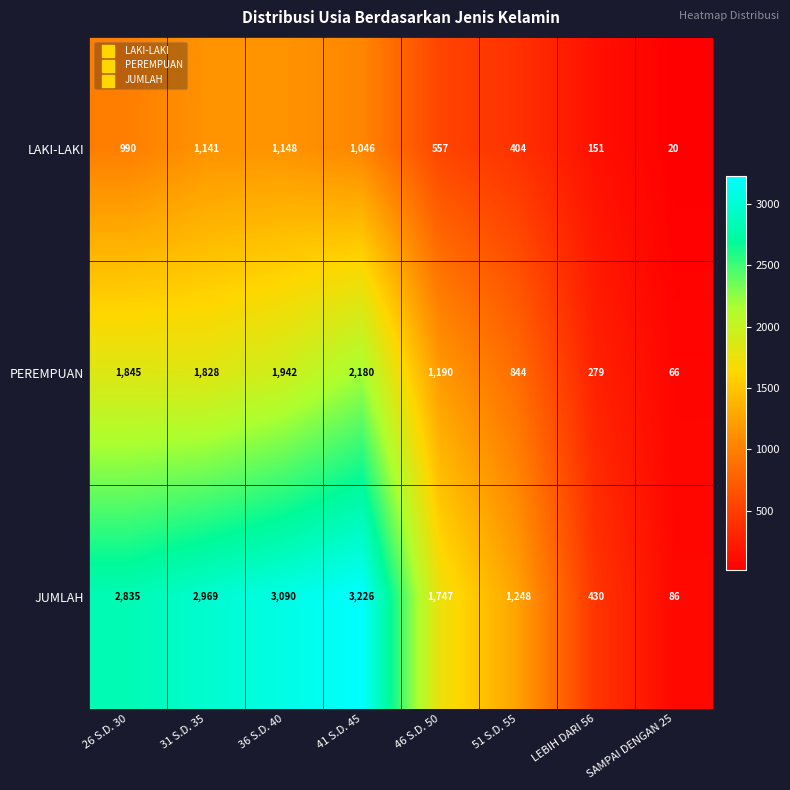

What is the sum of all LAKI-LAKI values?

5457